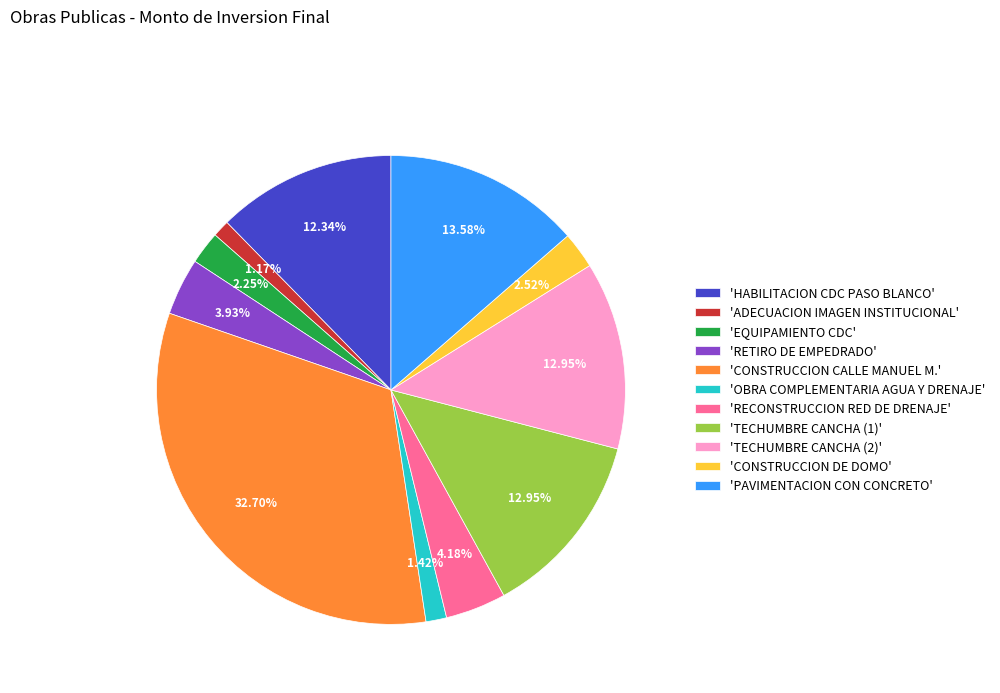

Between 'HABILITACION CDC PASO BLANCO' and 'RECONSTRUCCION RED DE DRENAJE', which is larger?

'HABILITACION CDC PASO BLANCO'